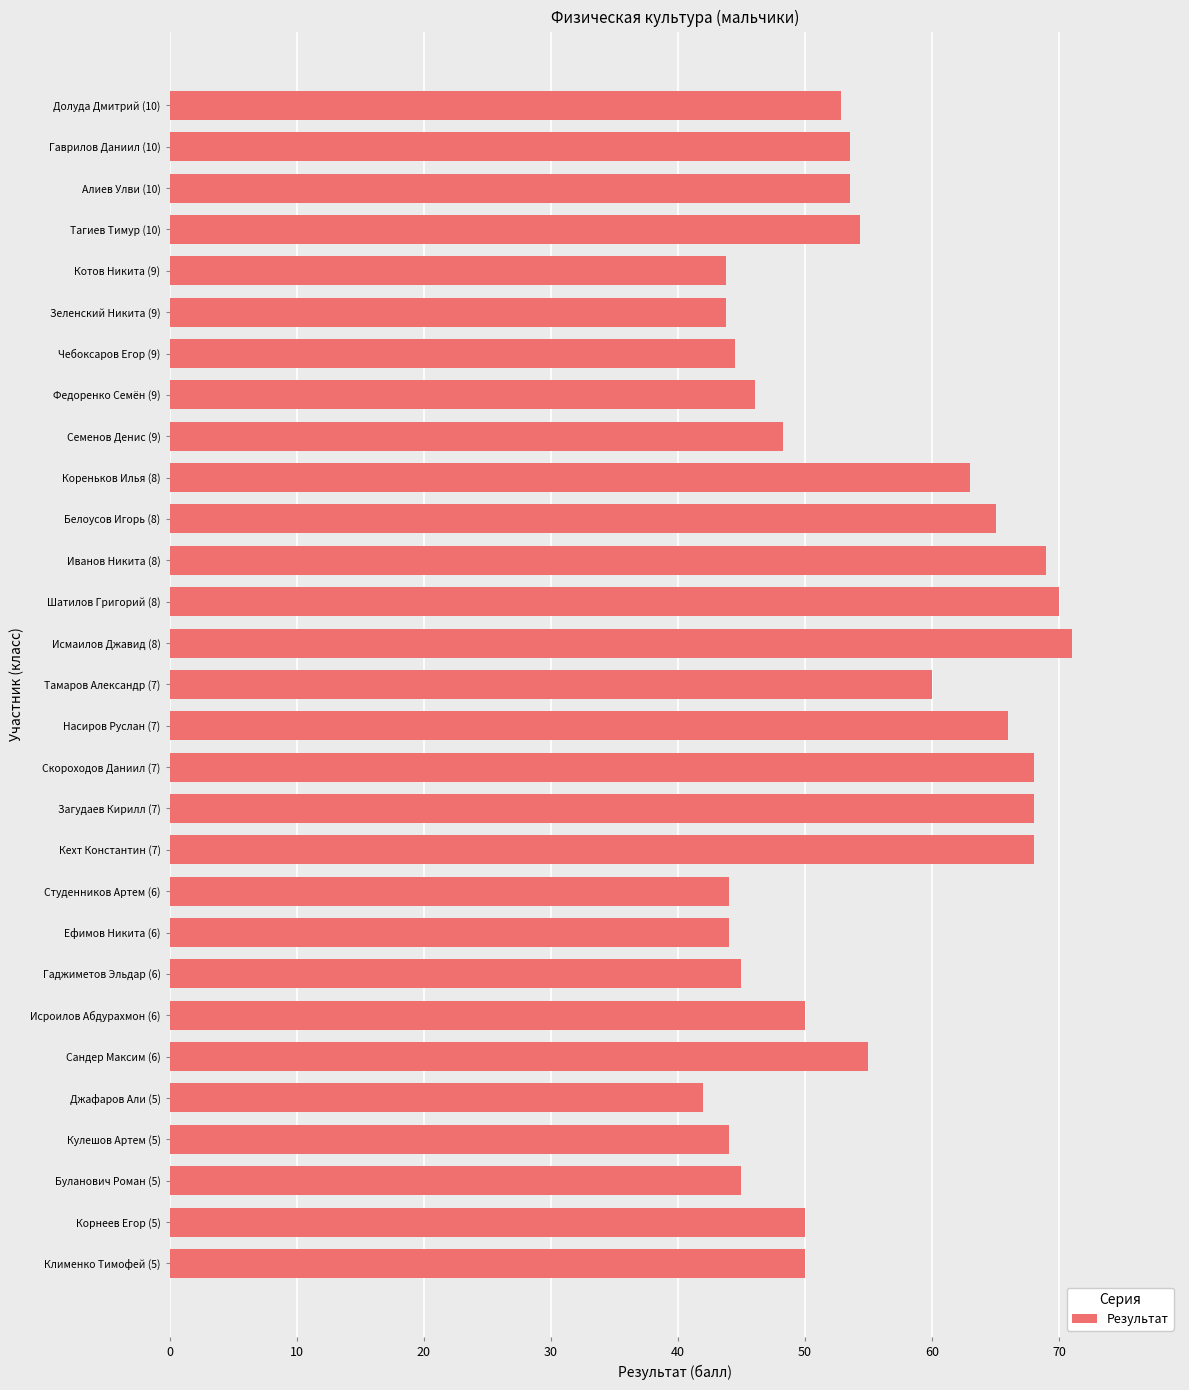

Count the number of values greater than 52.

15